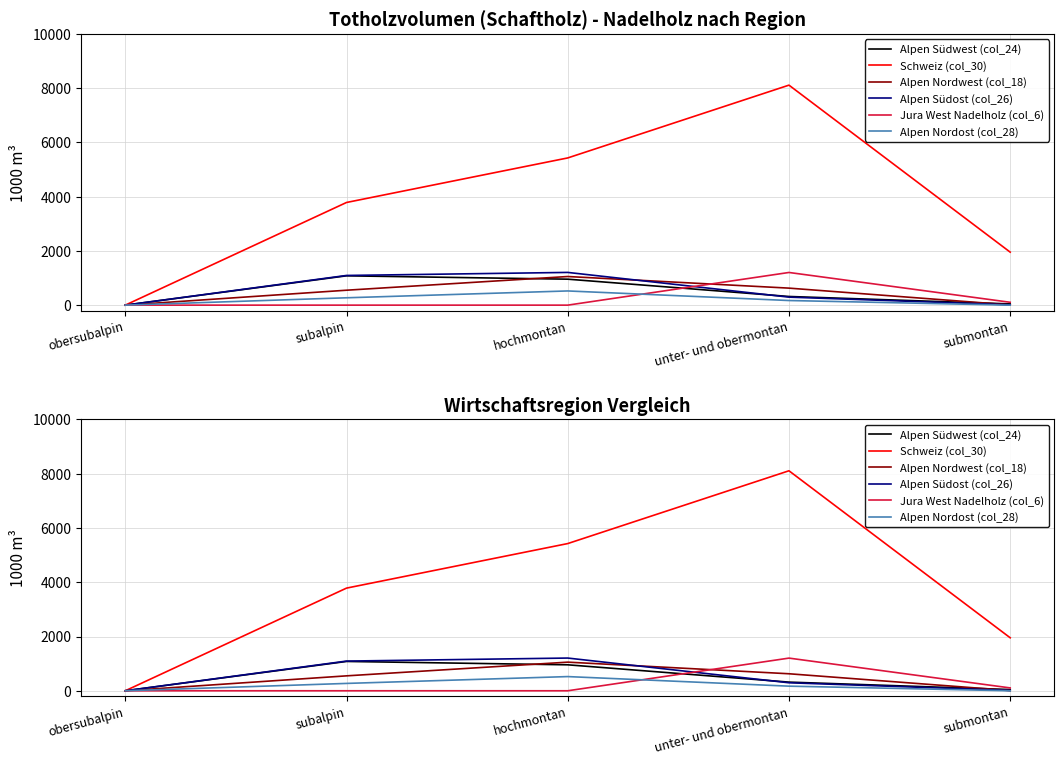

Reading right to left, extract all data points from this chart.

Alpen Südwest (col_24): 45	319	957	1081	0
Schweiz (col_30): 1953	8109	5426	3784	0
Alpen Nordwest (col_18): 8	627	1055	550	0
Alpen Südost (col_26): 13	295	1206	1094	0
Jura West Nadelholz (col_6): 105	1204	0	0	0
Alpen Nordost (col_28): 0	170	523	271	0